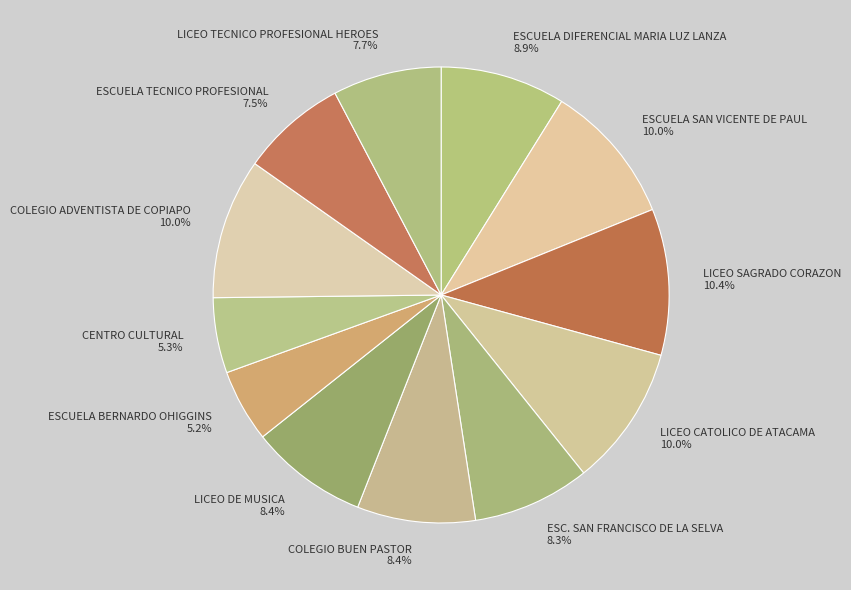

Is ESCUELA DIFERENCIAL MARIA LUZ LANZA 8.9% the majority of the pie?

No